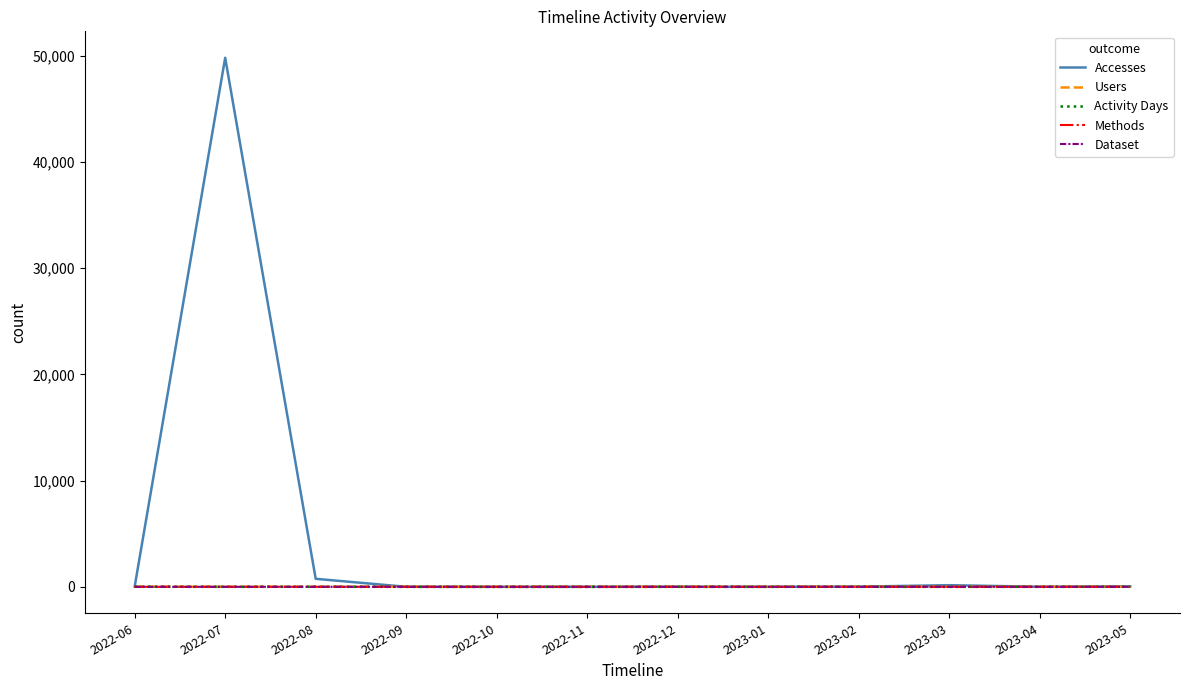

What is the average value of the Methods series?

1